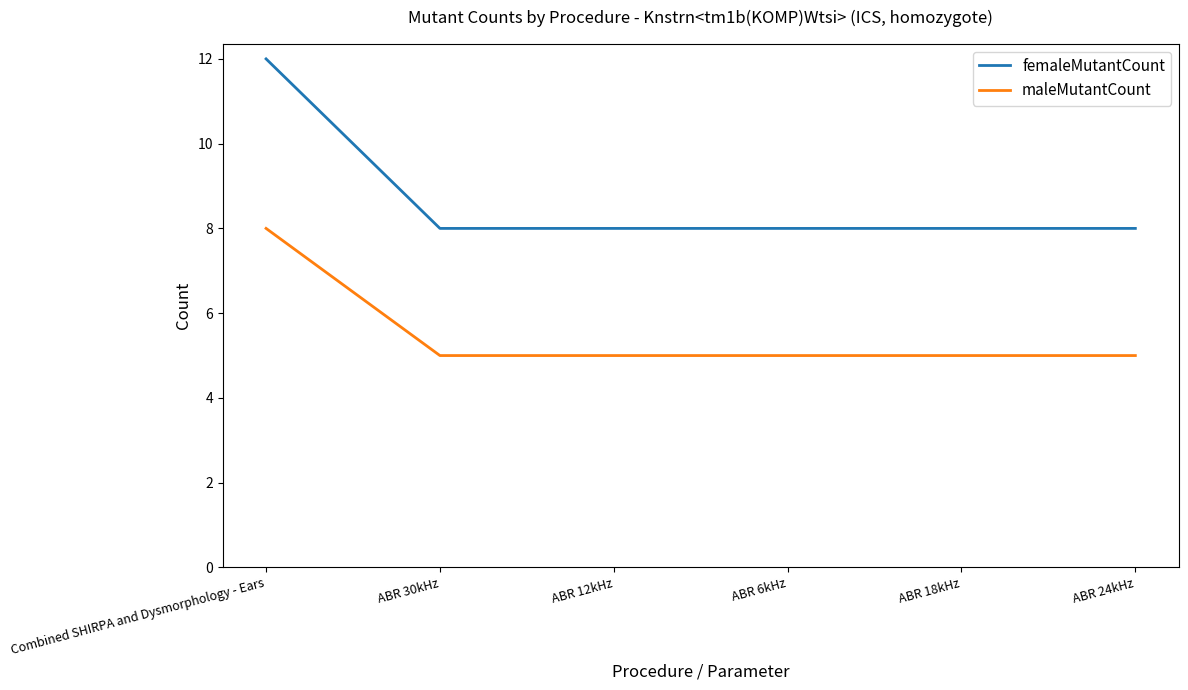

What is the smallest value displayed?

5